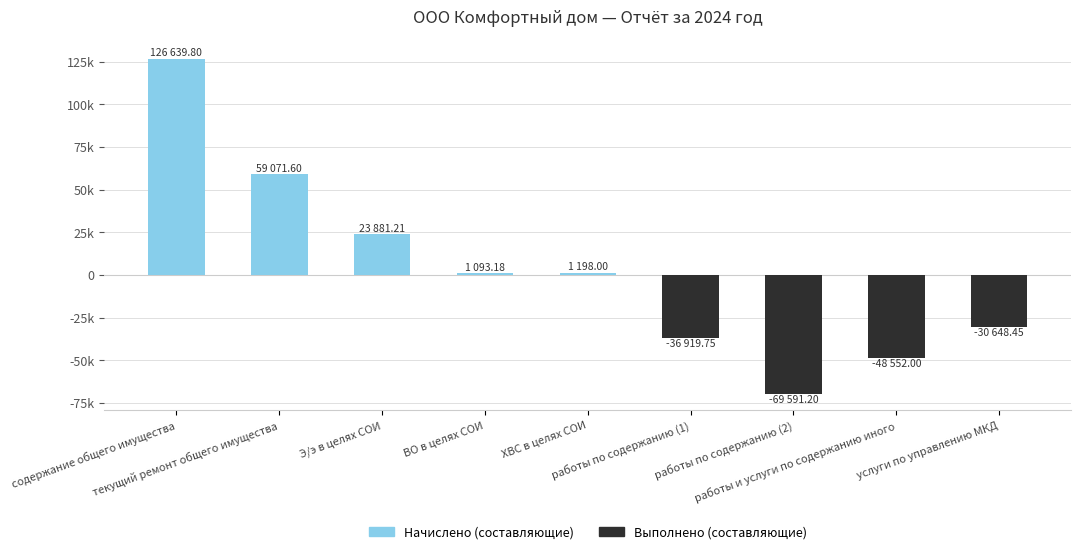

At which category is the sum across all series the highest?

содержание общего имущества